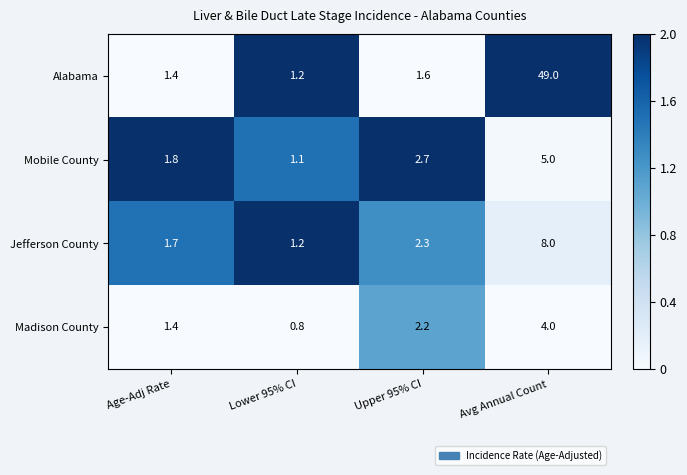

The value of Madison County at Age-Adj Rate is 2.0. True or false?

False